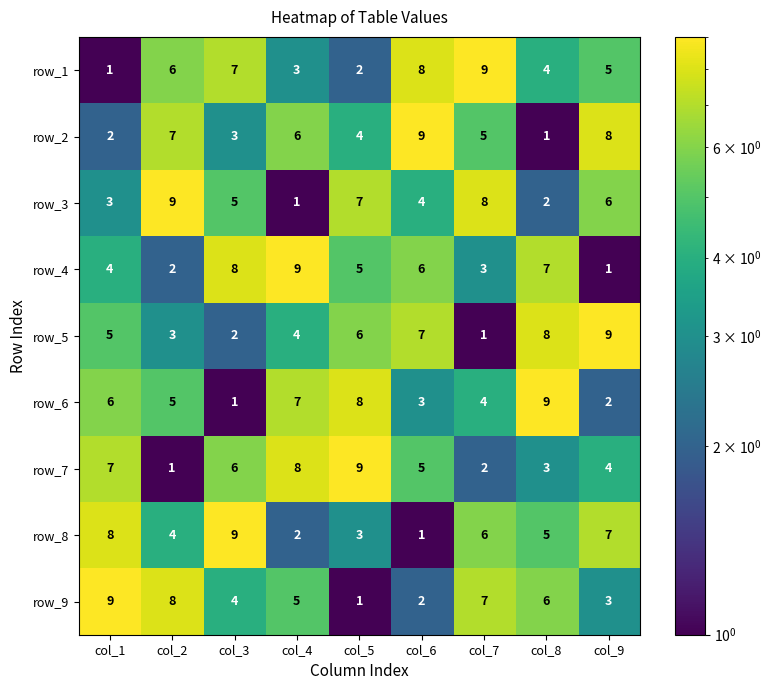

How many row_5 values are between 3 and 7?

5